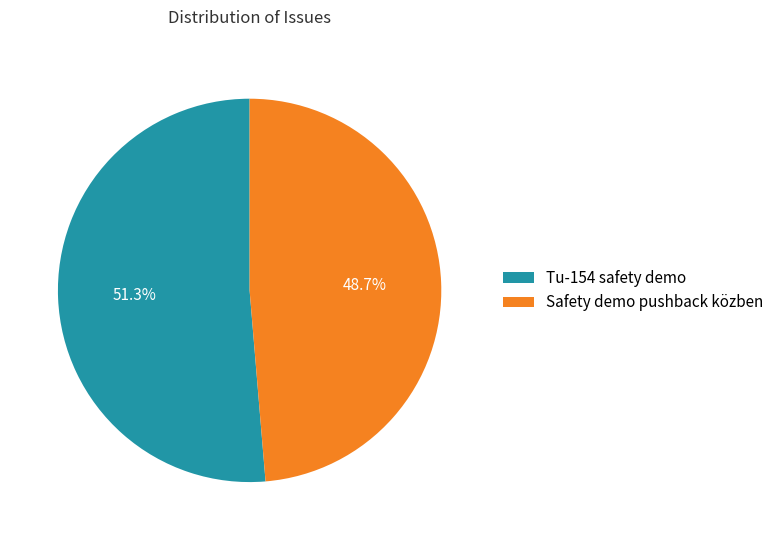

How many segments does this pie chart have?

2